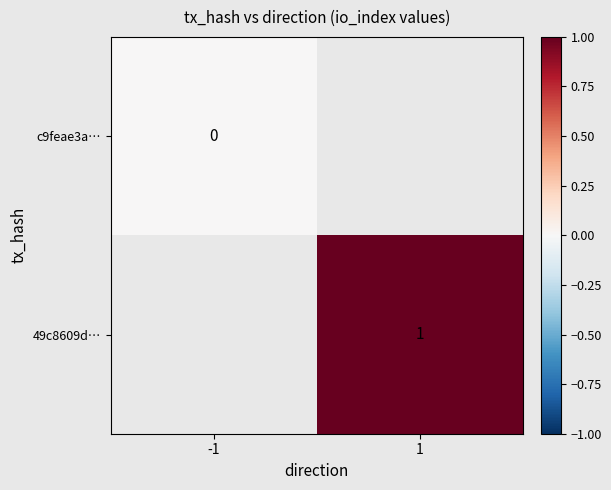

True or false: 49c8609d… has a value of 1 at 1.

True